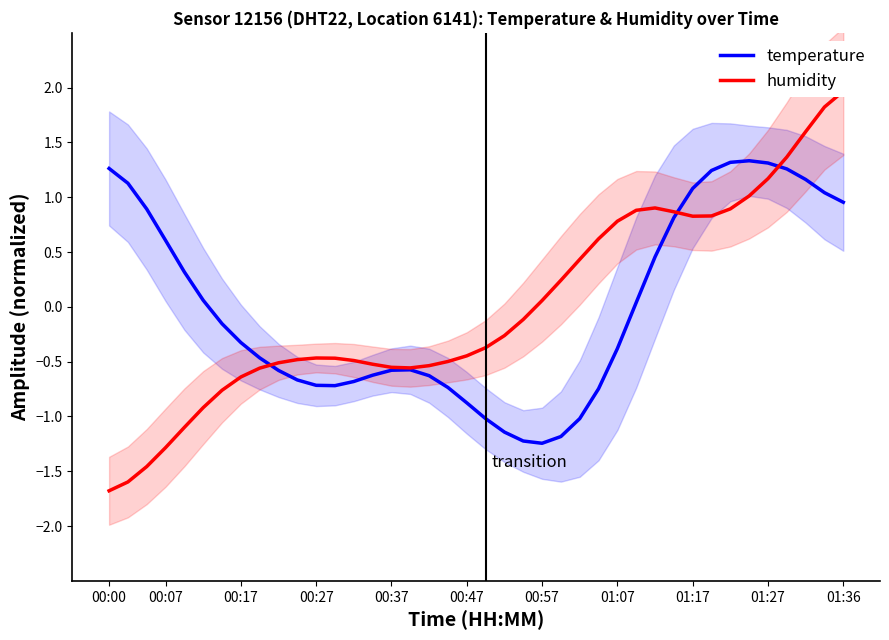

What is the value of the temperature point at the 13th from the left?

-0.7